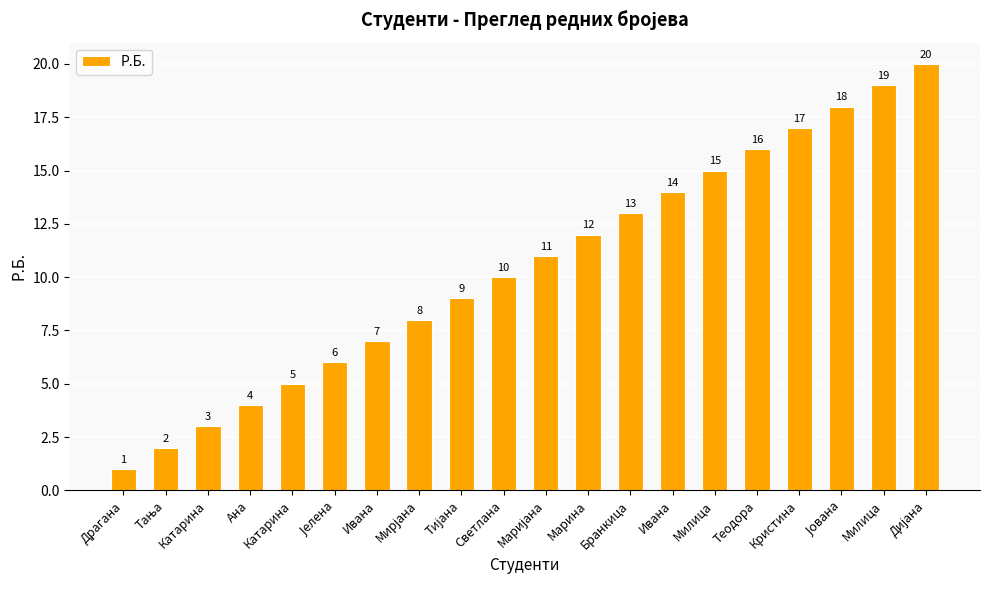

Which label corresponds to the smallest value in the chart?

Драгана